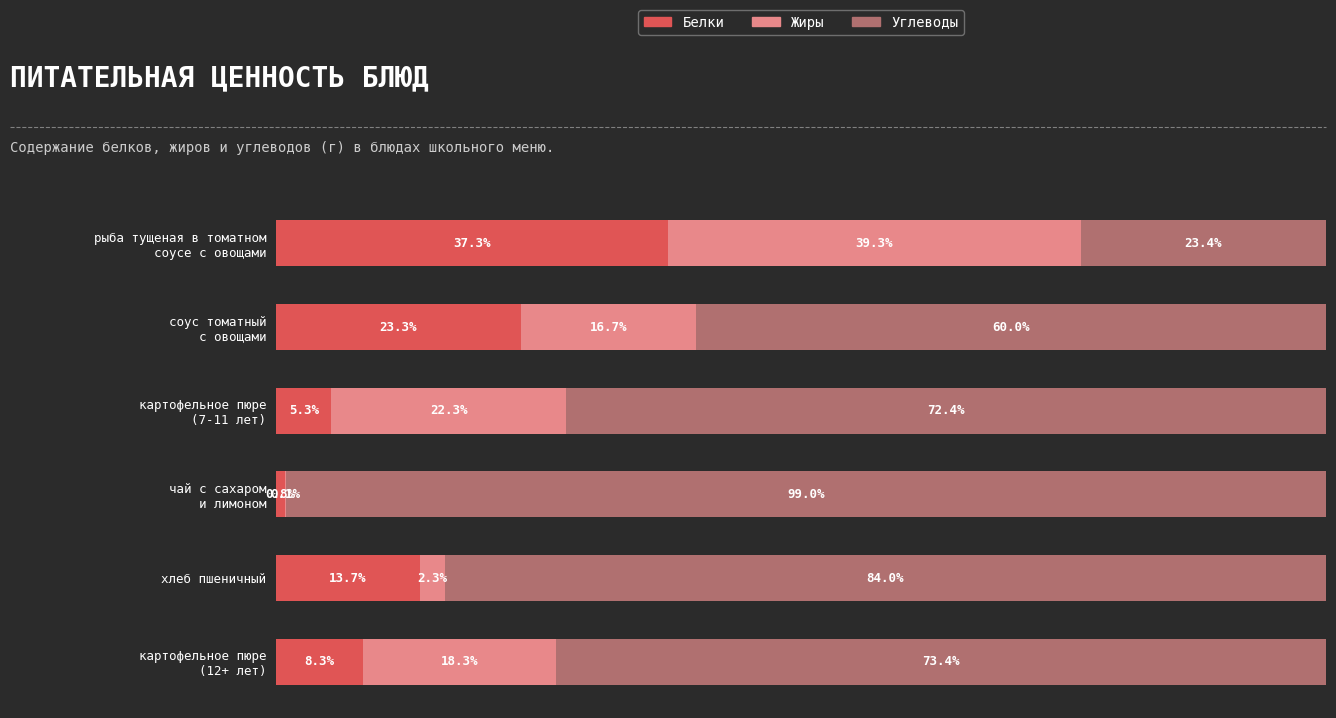

What are all the series names shown in the legend?

Белки, Жиры, Углеводы